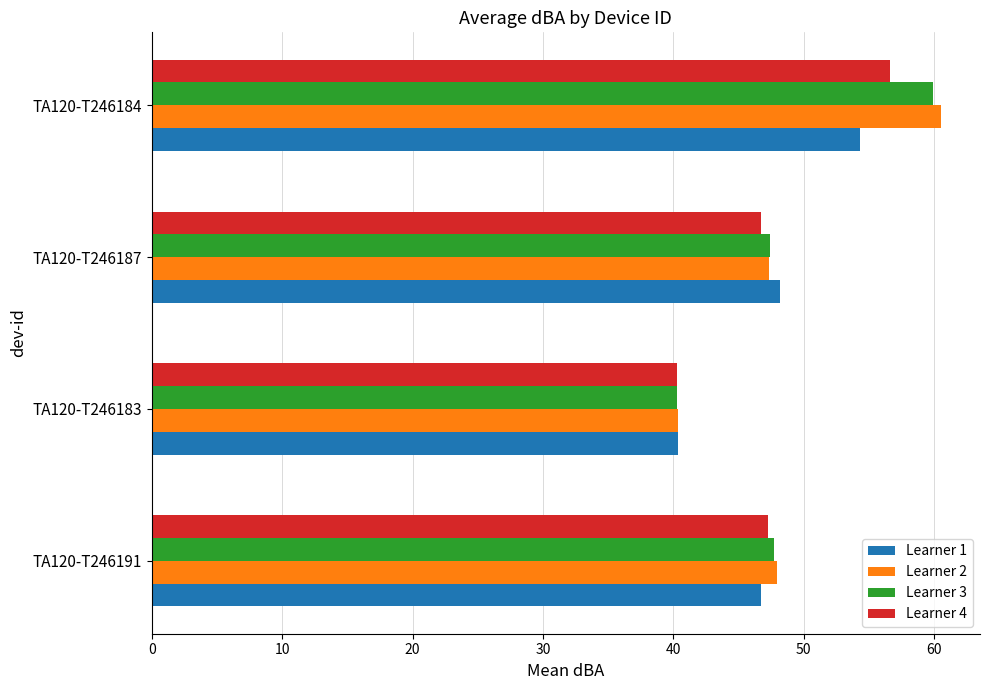

What is the lowest value of the Learner 3 series?

40.3